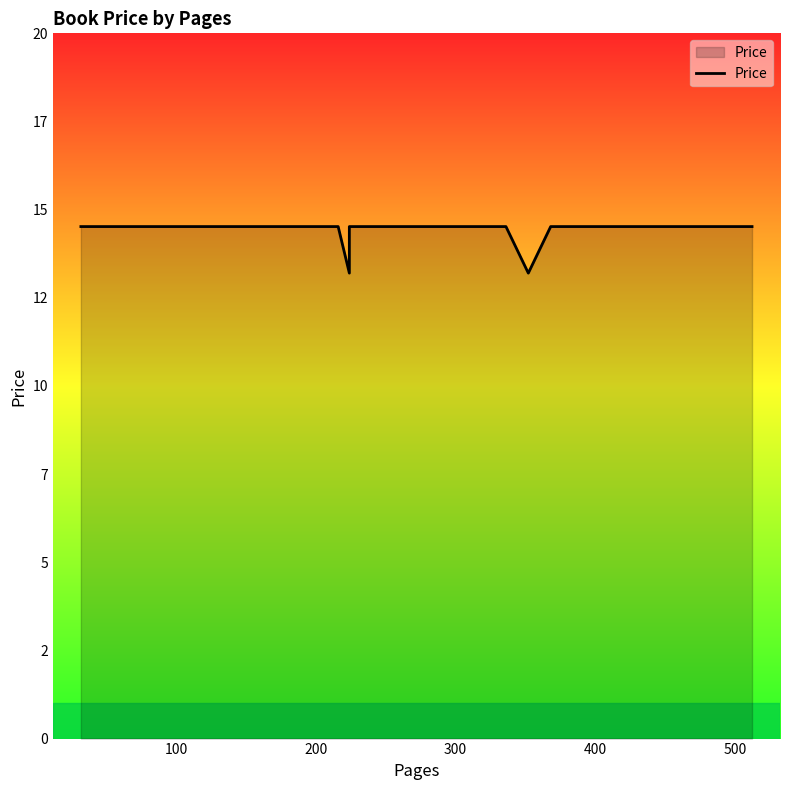

How many lines are shown in the chart?

1